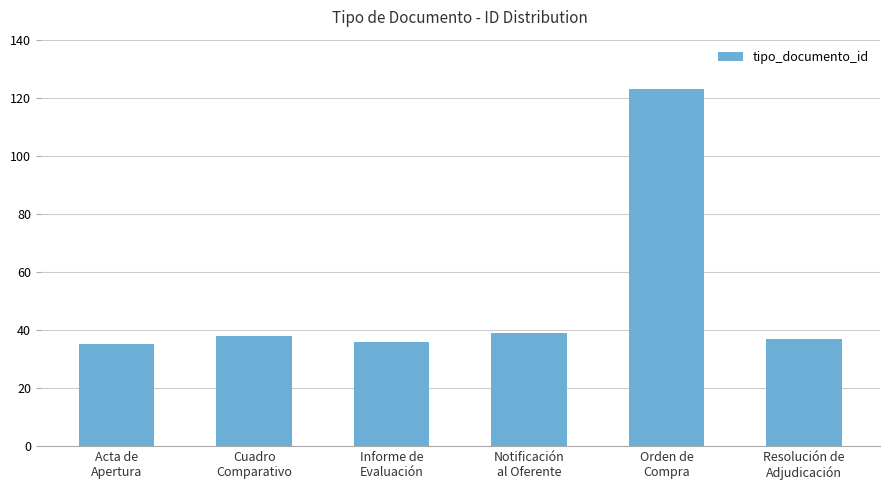

What is the difference between the maximum and minimum values?

88